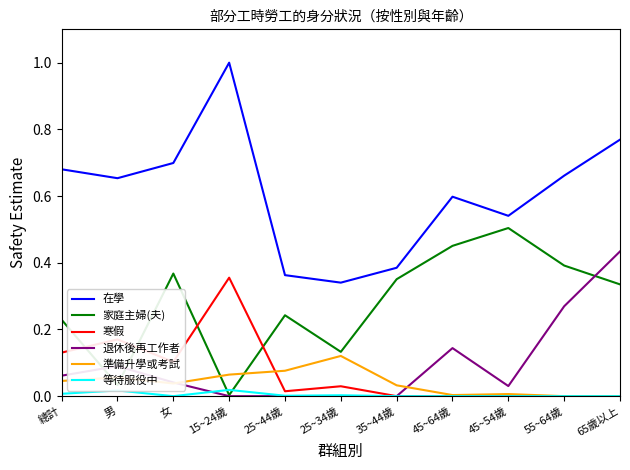

List the series in order of their peak value, highest first.

在學, 家庭主婦(夫), 退休後再工作者, 寒假, 準備升學或考試, 等待服役中